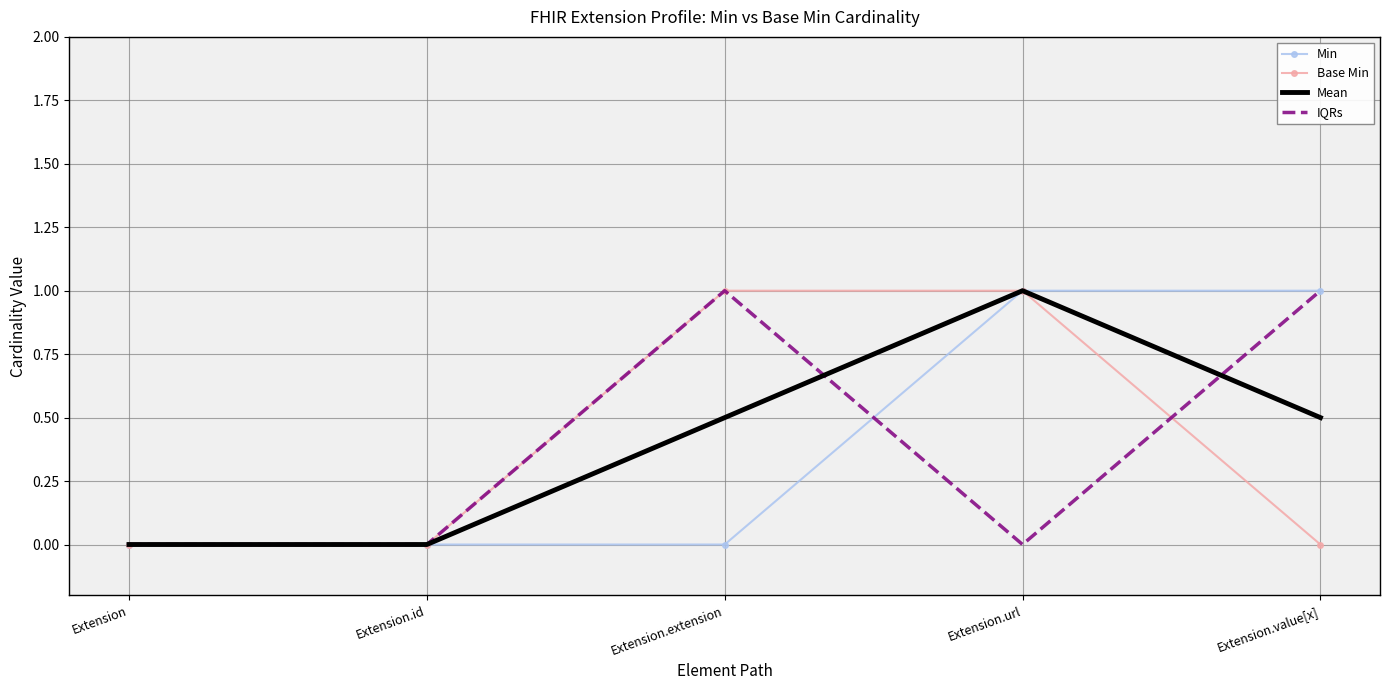

What is the difference between the second highest and second lowest values in the Base Min series?

1.0